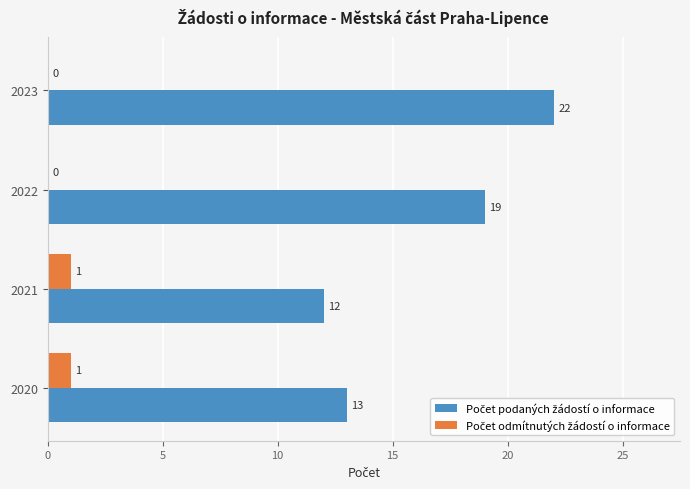

What is the total value across all series at 2022?

19